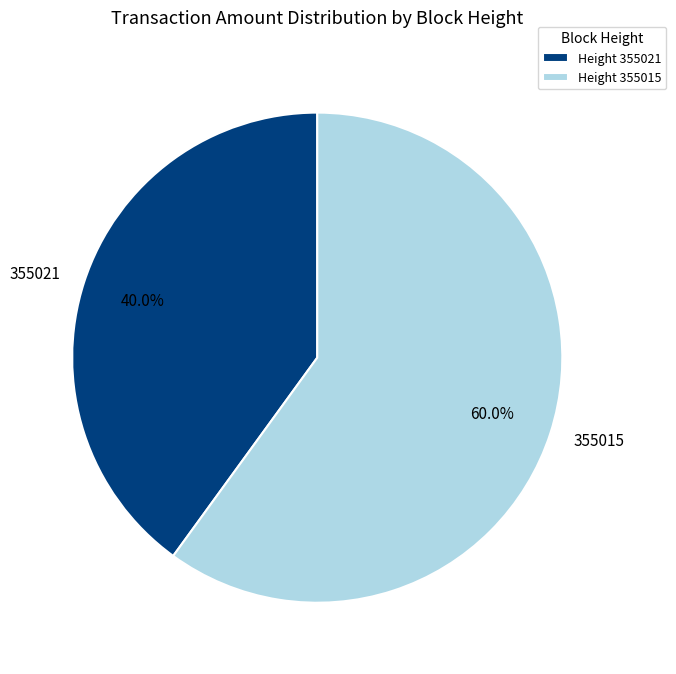

The 355021 slice represents 40% of the pie. True or false?

True